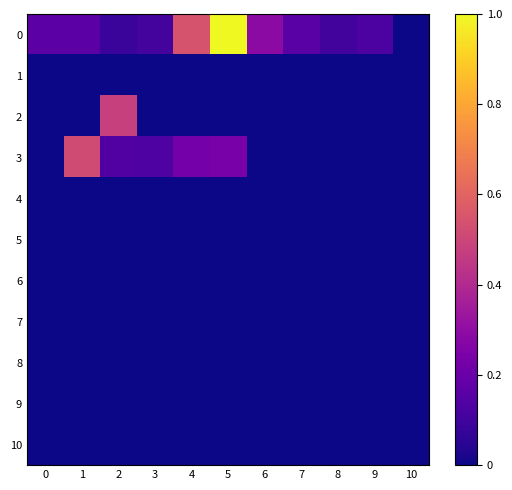

Reading left to right, extract all data points from this chart.

0: 0=0.2	1=0.2	2=0.1	3=0.1	4=0.5	5=1.0	6=0.3	7=0.2	8=0.1	9=0.1	10=0.0
1: 0=0.0	1=0.0	2=0.0	3=0.0	4=0.0	5=0.0	6=0.0	7=0.0	8=0.0	9=0.0	10=0.0
2: 0=0.0	1=0.0	2=0.5	3=0.0	4=0.0	5=0.0	6=0.0	7=0.0	8=0.0	9=0.0	10=0.0
3: 0=0.0	1=0.5	2=0.1	3=0.1	4=0.2	5=0.2	6=0.0	7=0.0	8=0.0	9=0.0	10=0.0
4: 0=0.0	1=0.0	2=0.0	3=0.0	4=0.0	5=0.0	6=0.0	7=0.0	8=0.0	9=0.0	10=0.0
5: 0=0.0	1=0.0	2=0.0	3=0.0	4=0.0	5=0.0	6=0.0	7=0.0	8=0.0	9=0.0	10=0.0
6: 0=0.0	1=0.0	2=0.0	3=0.0	4=0.0	5=0.0	6=0.0	7=0.0	8=0.0	9=0.0	10=0.0
7: 0=0.0	1=0.0	2=0.0	3=0.0	4=0.0	5=0.0	6=0.0	7=0.0	8=0.0	9=0.0	10=0.0
8: 0=0.0	1=0.0	2=0.0	3=0.0	4=0.0	5=0.0	6=0.0	7=0.0	8=0.0	9=0.0	10=0.0
9: 0=0.0	1=0.0	2=0.0	3=0.0	4=0.0	5=0.0	6=0.0	7=0.0	8=0.0	9=0.0	10=0.0
10: 0=0.0	1=0.0	2=0.0	3=0.0	4=0.0	5=0.0	6=0.0	7=0.0	8=0.0	9=0.0	10=0.0